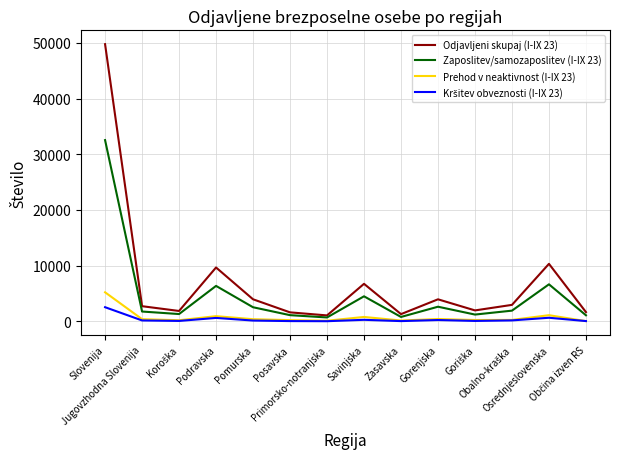

What is the total value across all series at Pomurska?

7009